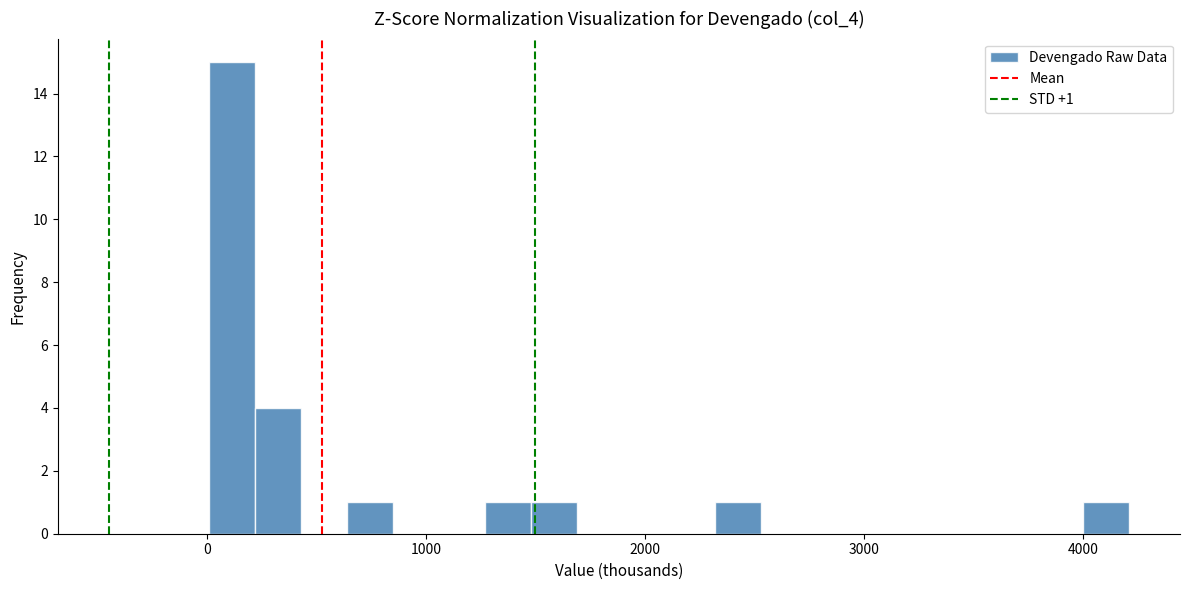

Read against the x-axis, roughly where is the centre of the tallest bar?

100